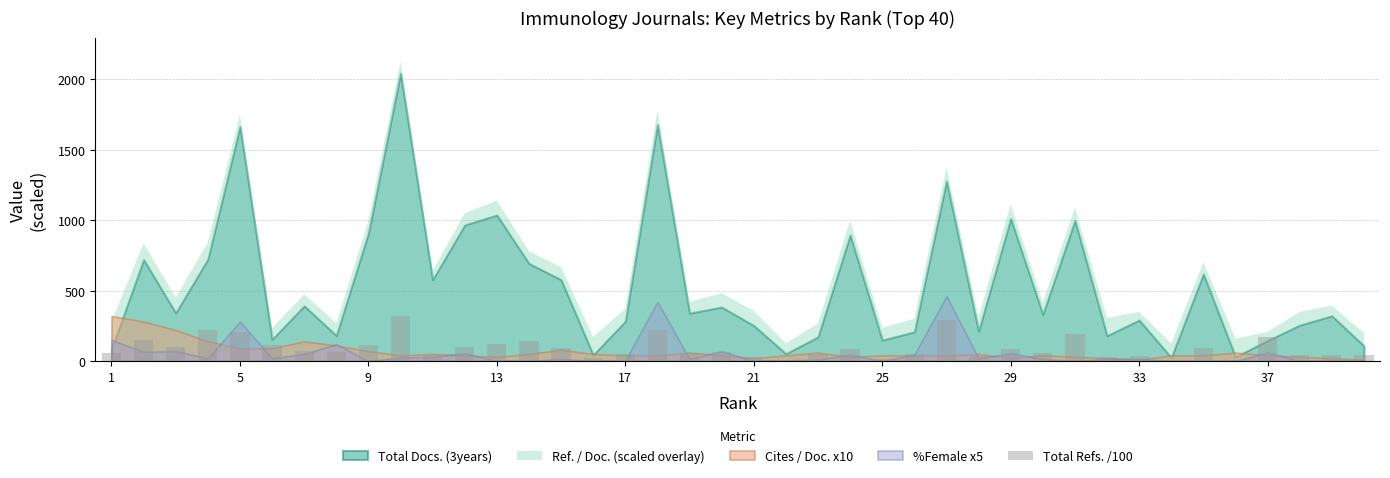

What is the sum of all values?

3707.0